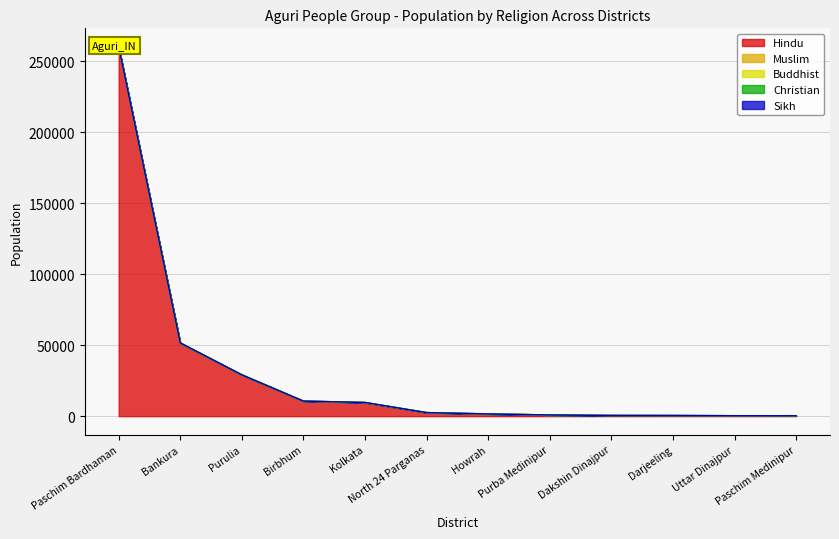

Reading left to right, list all the values displayed in this chart.

Hindu: 260000	51600	29100	10600	9610	2490	1540	830	470	430	300	260
Muslim: 0	0	0	0	0	0	0	0	0	0	0	0
Buddhist: 0	0	0	0	0	0	0	0	0	0	0	0
Christian: 270	0	0	0	0	0	0	0	0	0	0	0
Sikh: 0	0	0	0	0	0	0	0	0	0	0	0